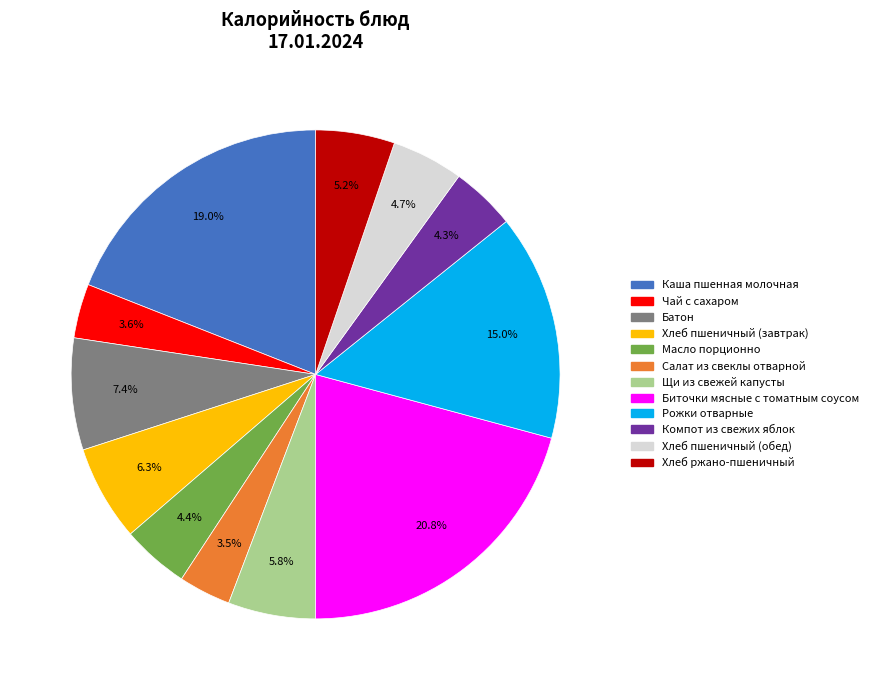

Which slice is the largest?

Биточки мясные с томатным соусом